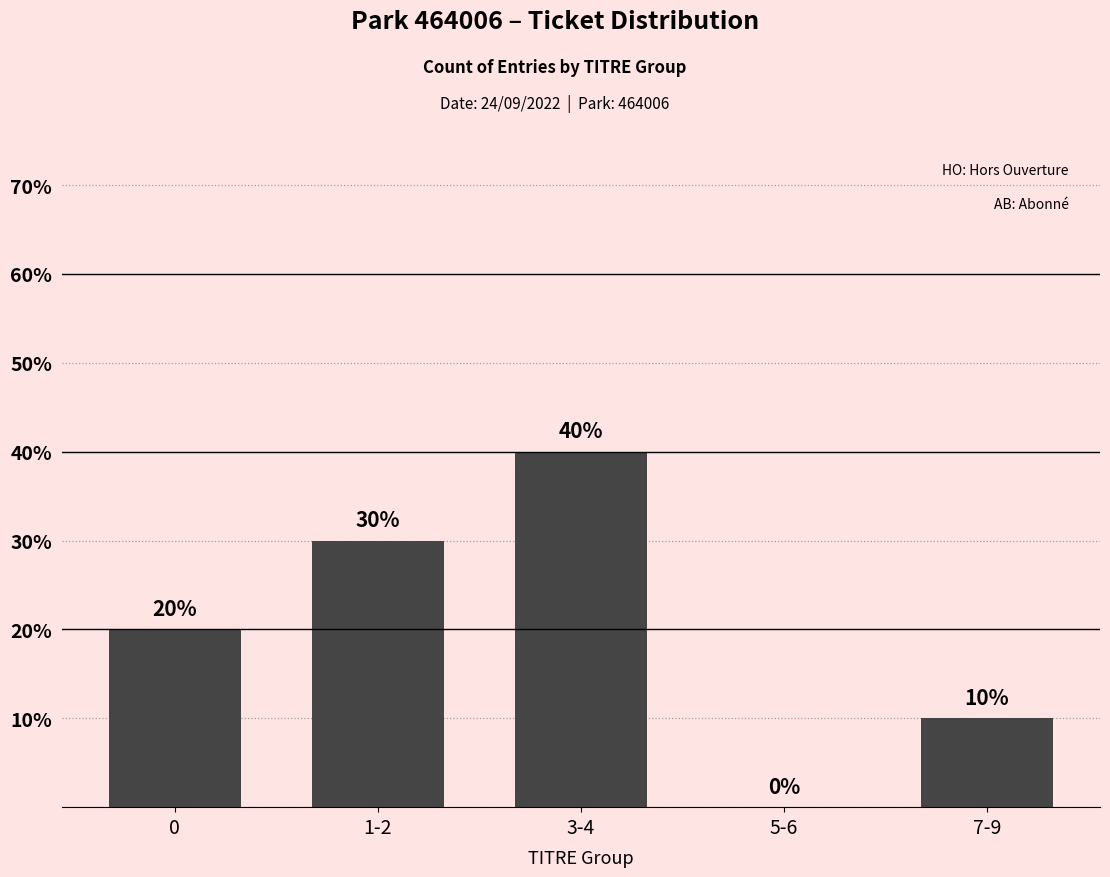

The value at 1-2 is 30. True or false?

True